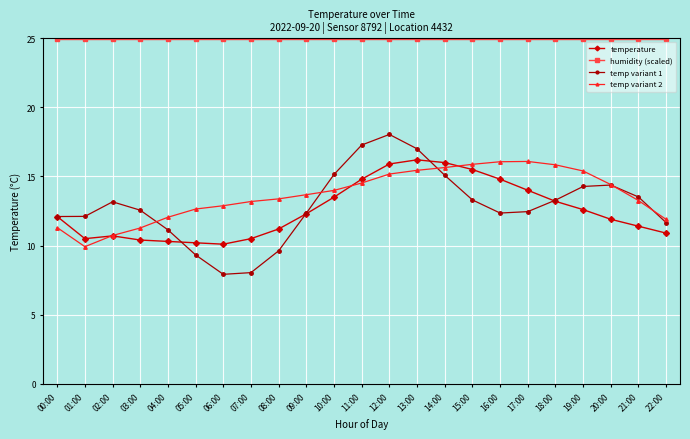

Rank the series at 08:00 from lowest to highest value.

temp variant 1, temperature, temp variant 2, humidity (scaled)